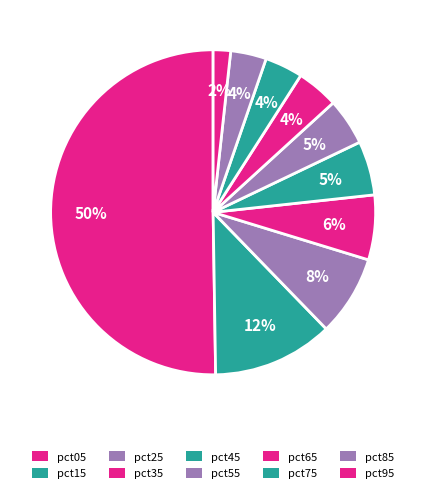

What is the ratio of the value at pct75 to the value at pct15?

0.3